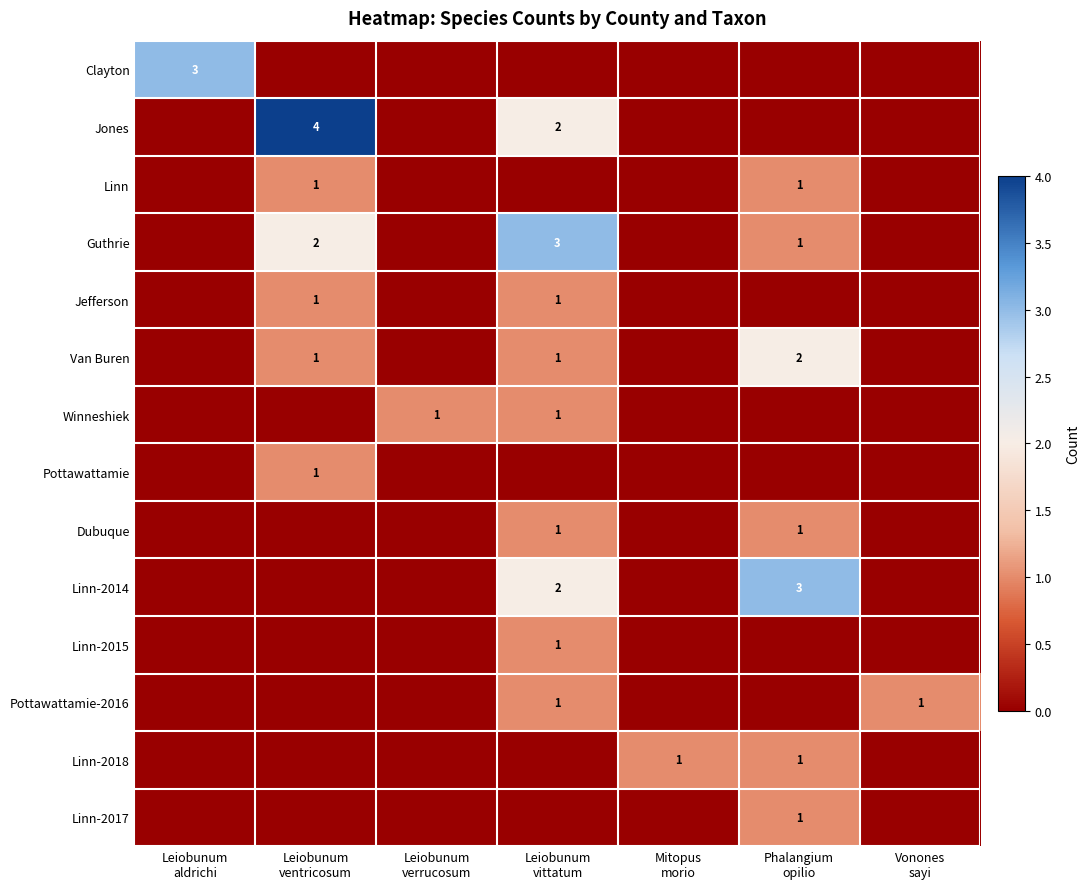

How many categories are shown in the chart?

7